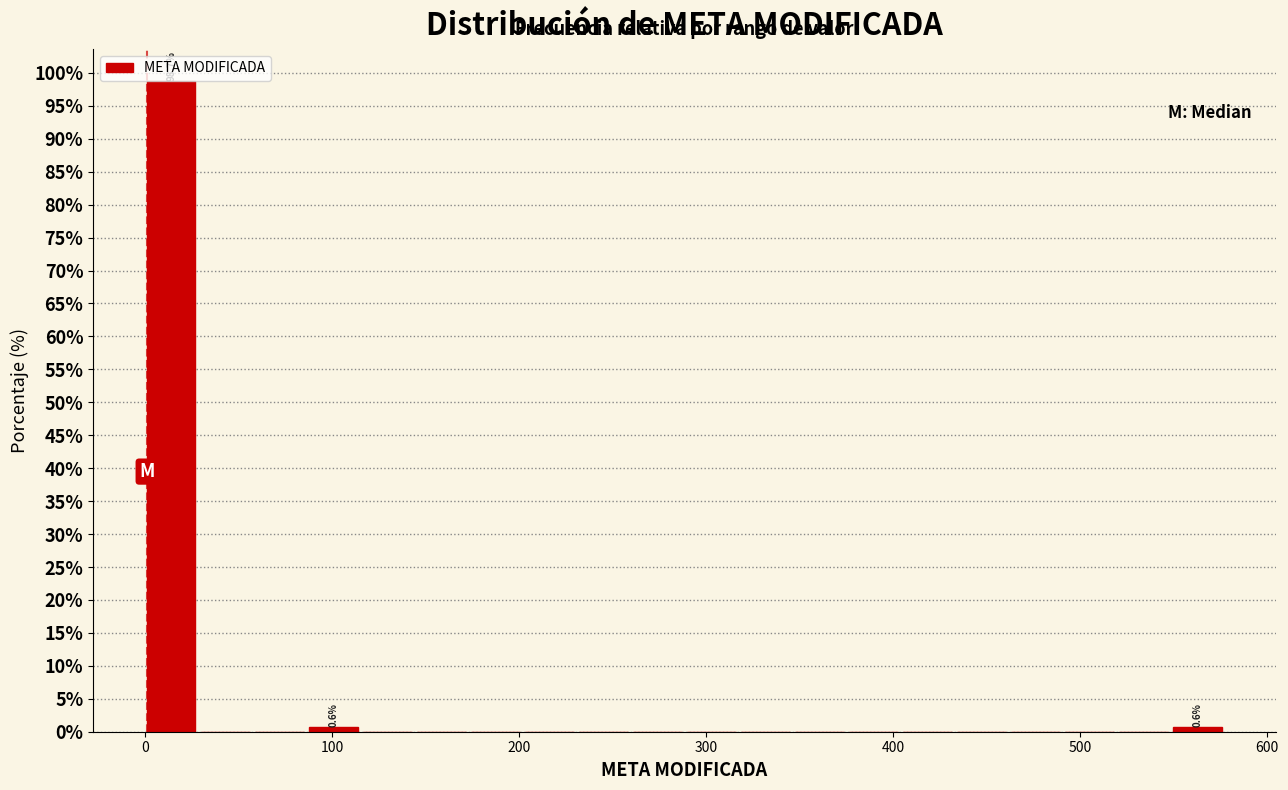

Around what value on the x-axis is the tallest bar? Give the approximate position of its centre, as read against the axis.

10